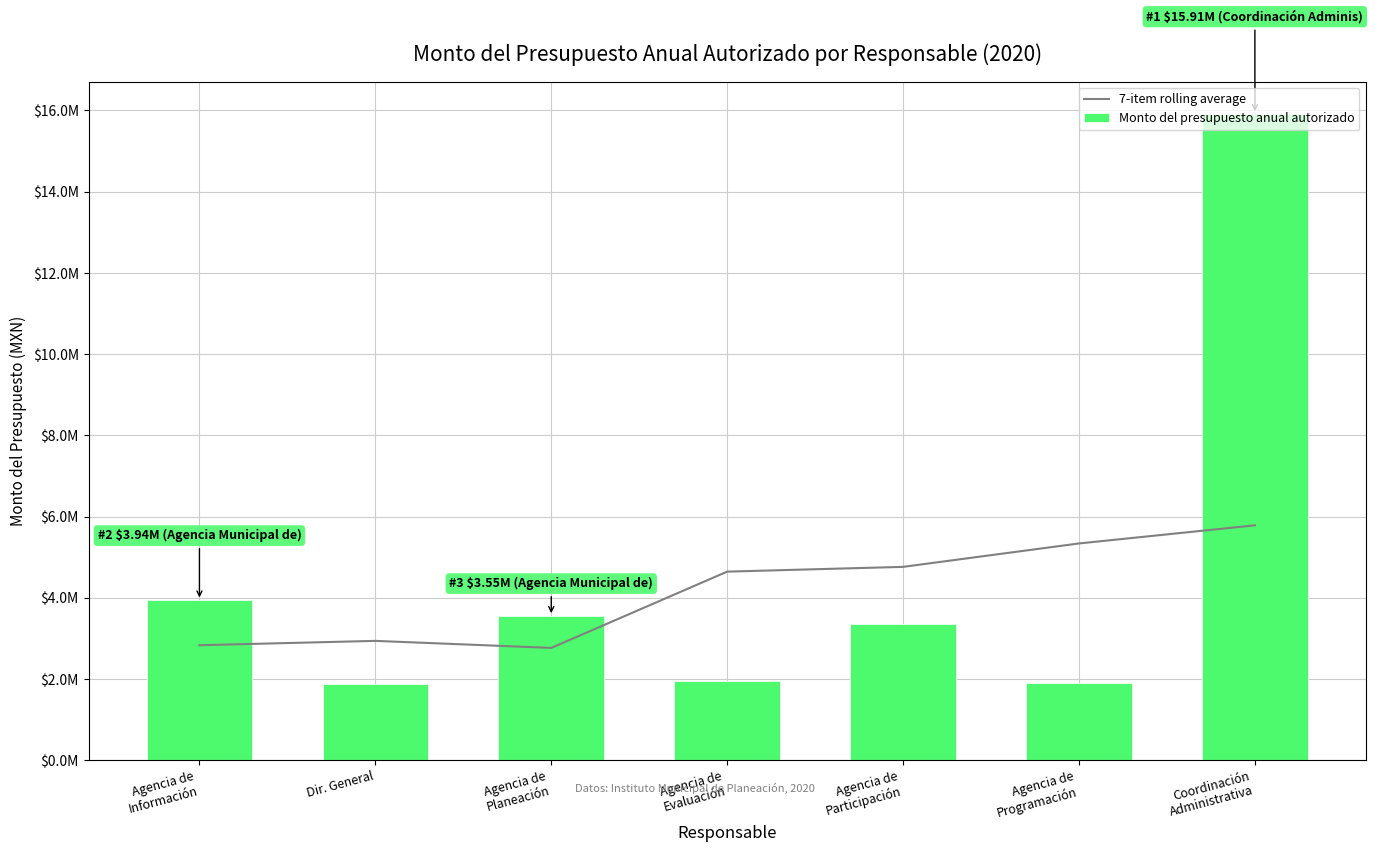

Is the value of Monto del presupuesto anual autorizado at Dir. General greater than the value of 7-item rolling average at Dir. General?

No